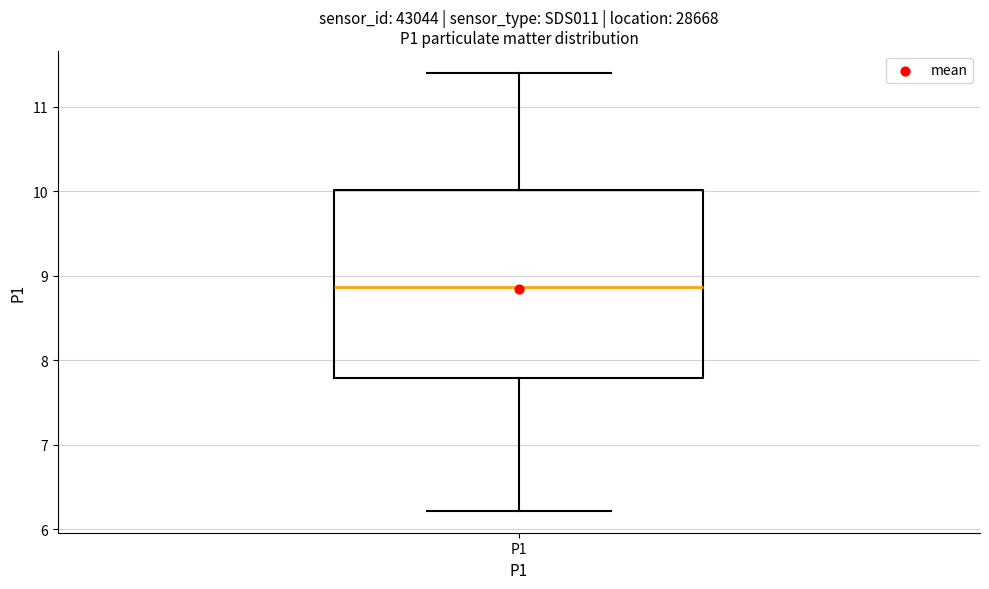

Where does the lower whisker of the box for P1 end on the y-axis? The values are not printed on the chart, so give them approximately, as read against the axis.

6.2